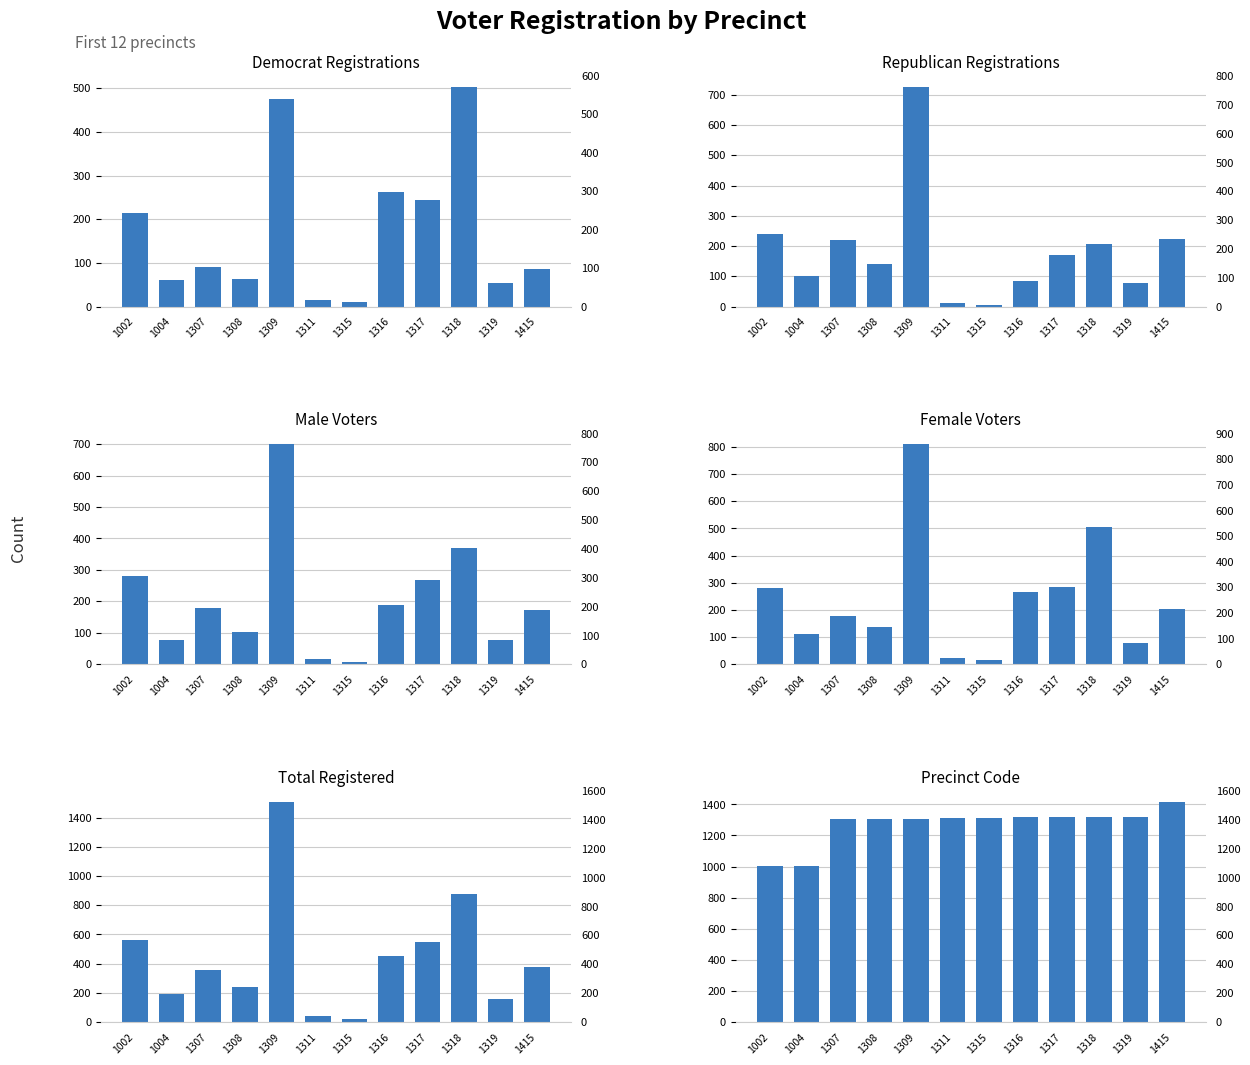

What is the difference between the second highest and minimum values in the male series?

361